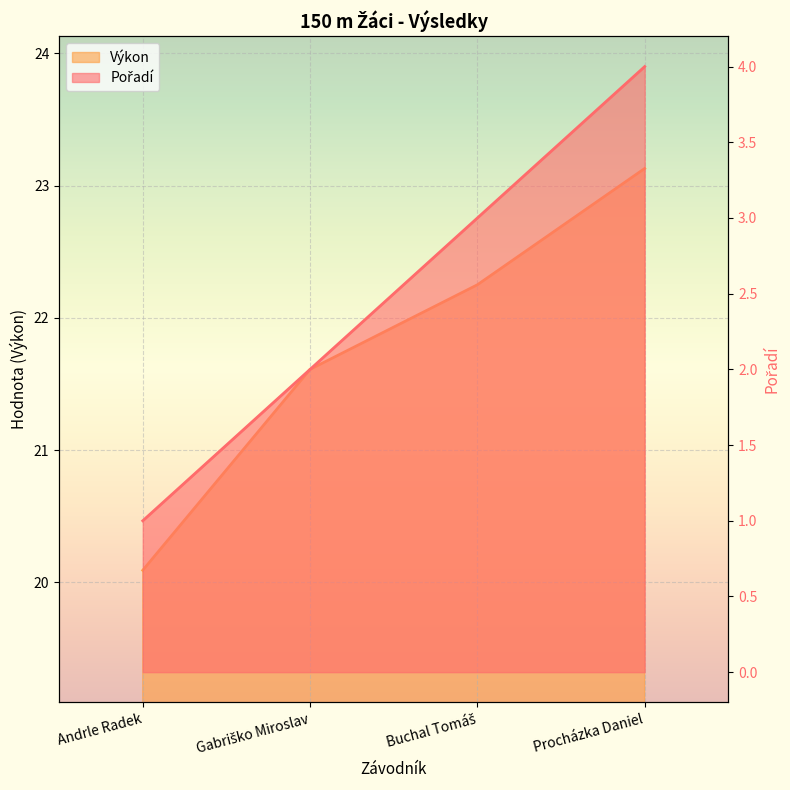

Is the value of Pořadí at Procházka Daniel greater than the value of Výkon at Gabriško Miroslav?

No